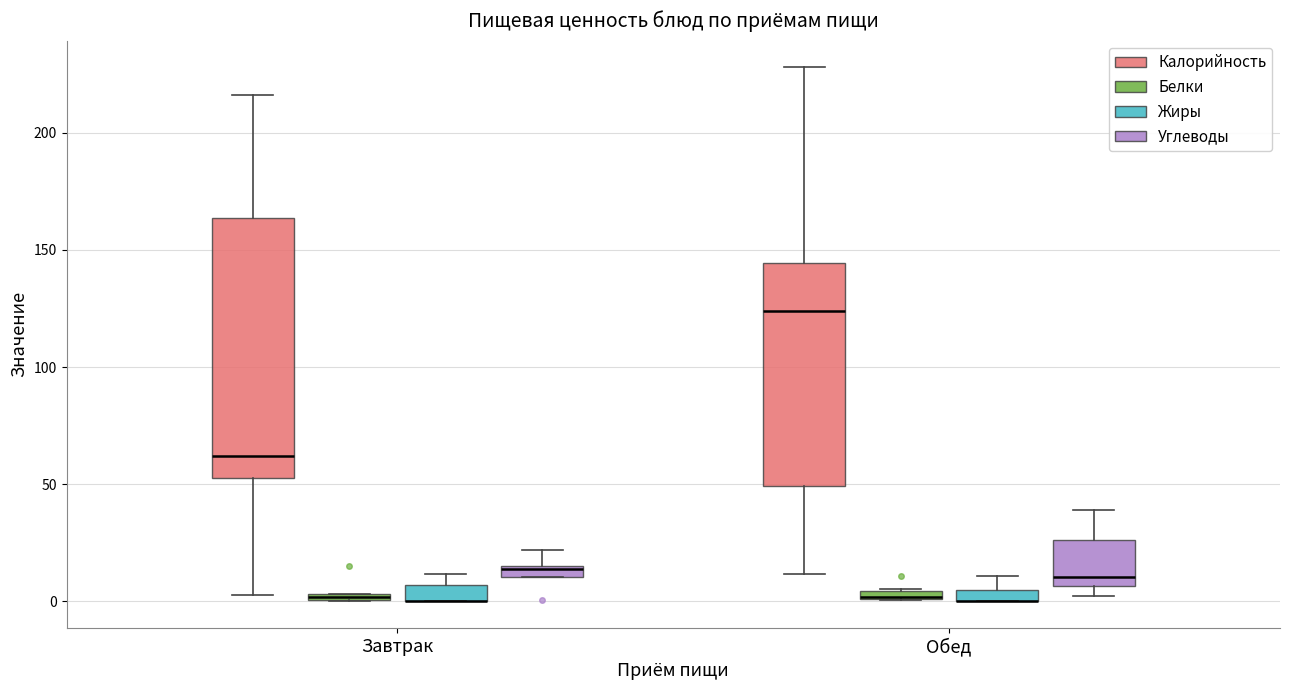

Where does the median line of the box for Обед (Углеводы) sit on the y-axis? The values are not printed on the chart, so give them approximately, as read against the axis.

10